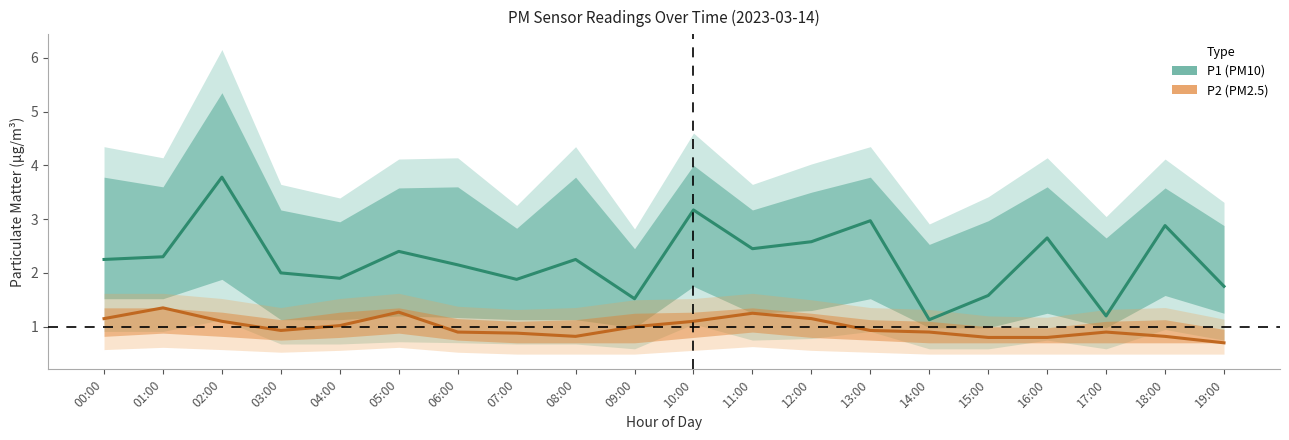

Rank the categories by P1 (PM10) value from highest to lowest.

02:00, 10:00, 13:00, 18:00, 16:00, 12:00, 11:00, 05:00, 01:00, 00:00, 08:00, 06:00, 03:00, 04:00, 07:00, 19:00, 15:00, 09:00, 17:00, 14:00